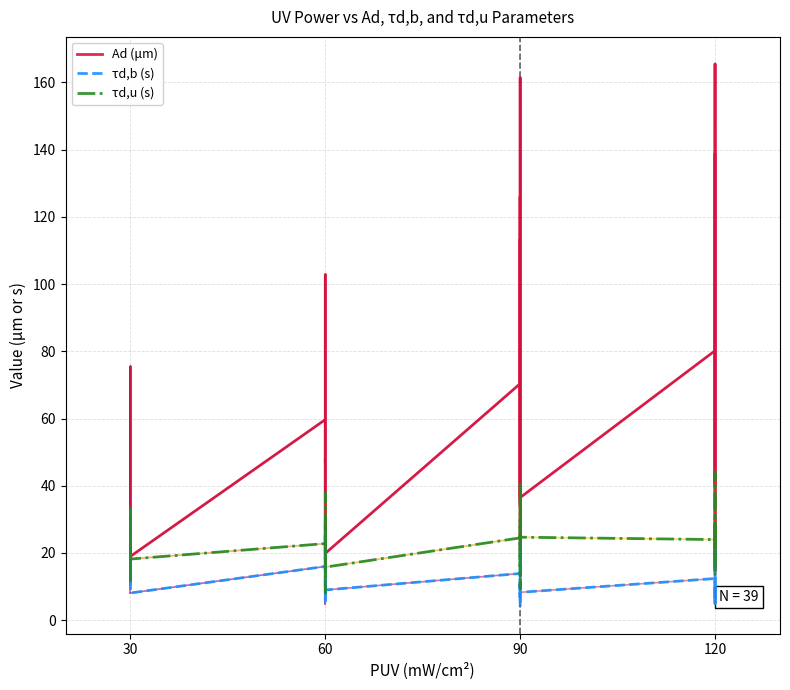

List the series in order of their overall mean, lowest first.

τd,b (s), τd,u (s), Ad (μm)